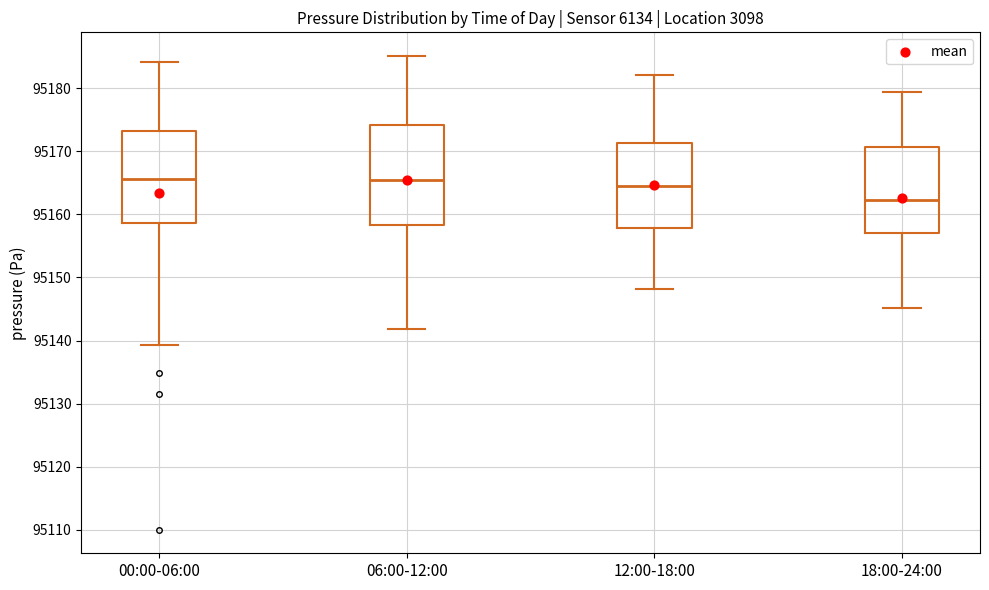

Which box is the tallest, from its lower edge to its upper edge?

06:00-12:00